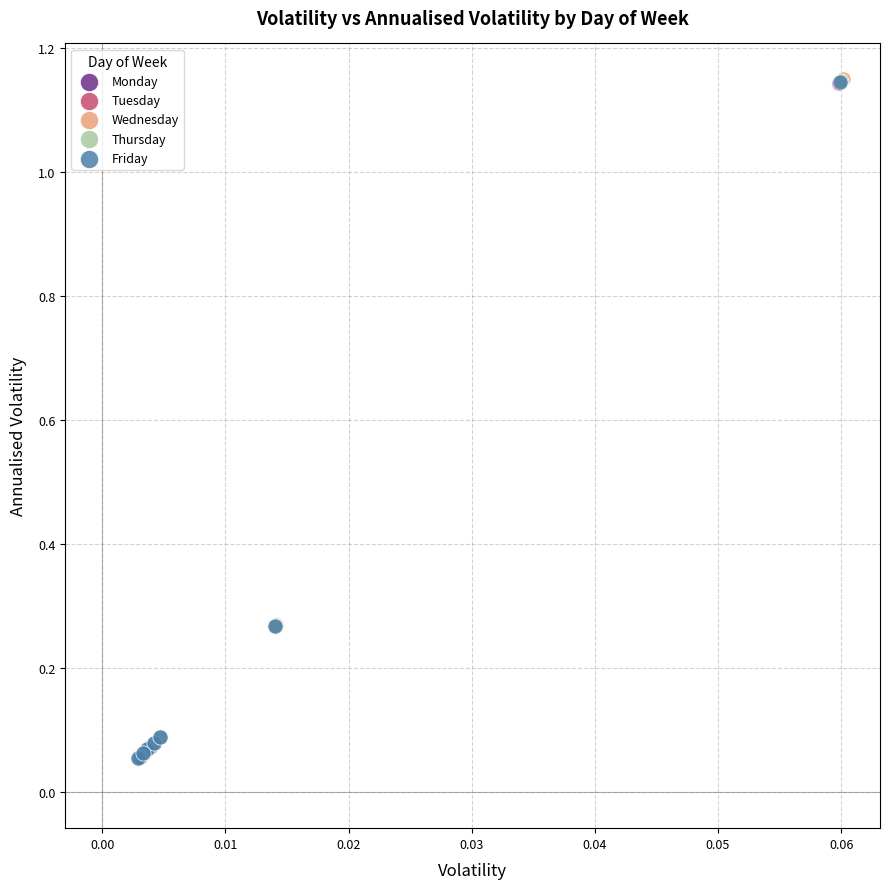

What are all the series names shown in the legend?

Monday, Tuesday, Wednesday, Thursday, Friday